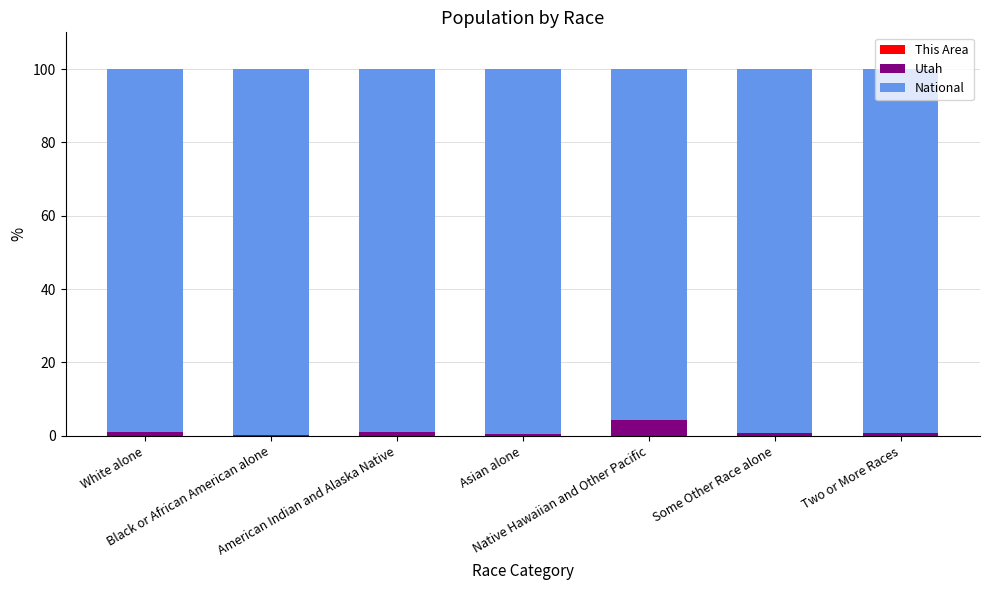

The Utah series shows 1.8 at White alone. True or false?

False